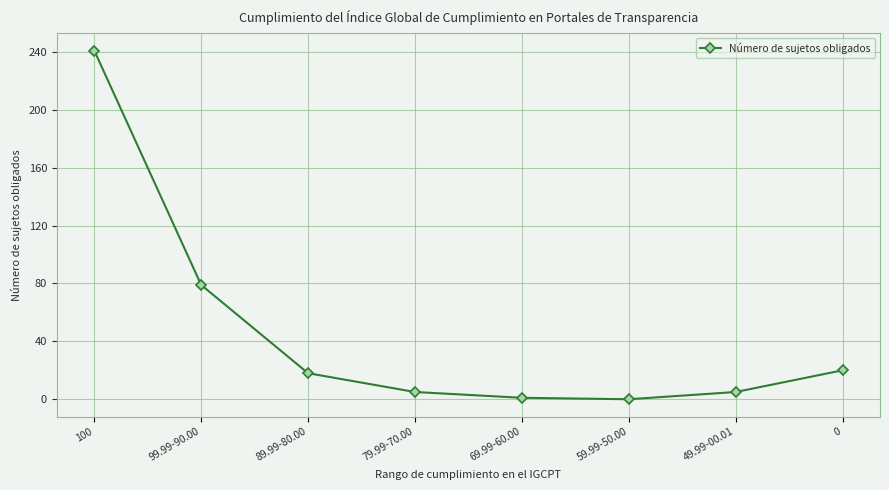

What is the label of the 2nd point from the left?

99.99-90.00